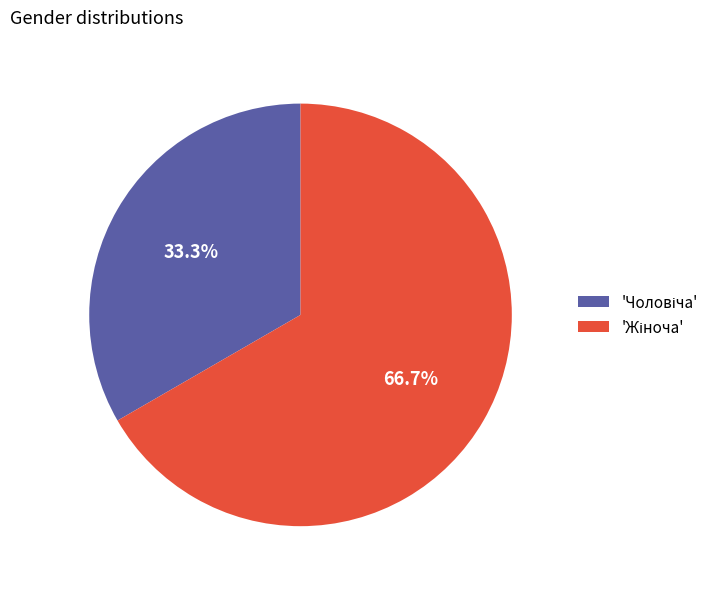

How many segments does this pie chart have?

2